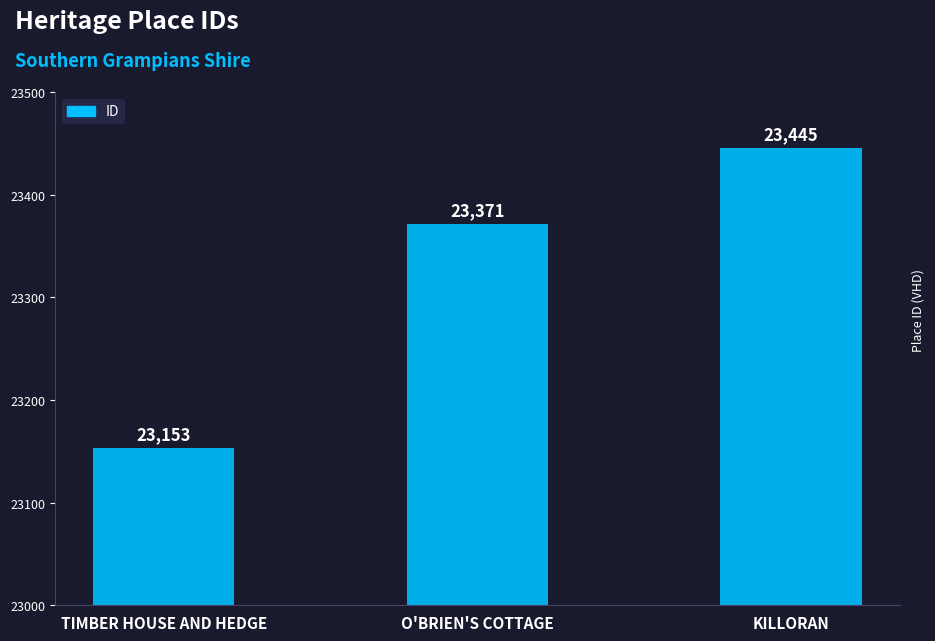

List the labels in order of value, smallest first.

TIMBER HOUSE AND HEDGE, O'BRIEN'S COTTAGE, KILLORAN